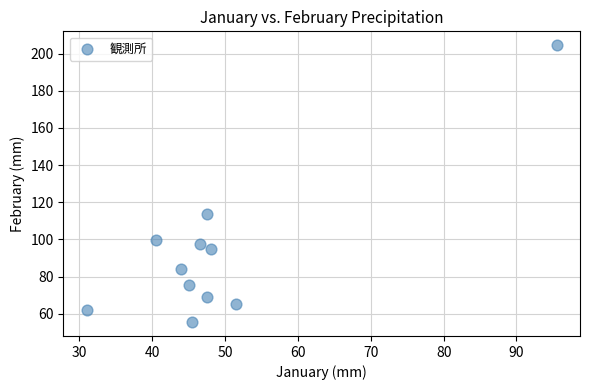

What is the range of X values (max minus min)?

64.5